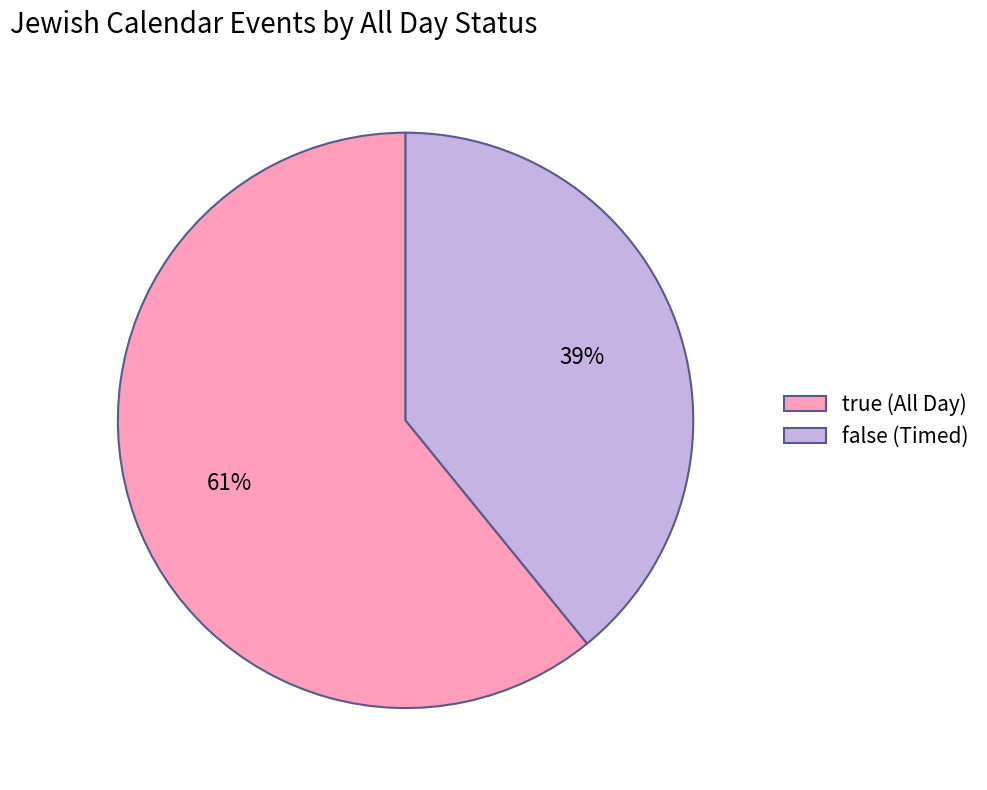

Is it true that false (Timed) is 52% of the pie?

False